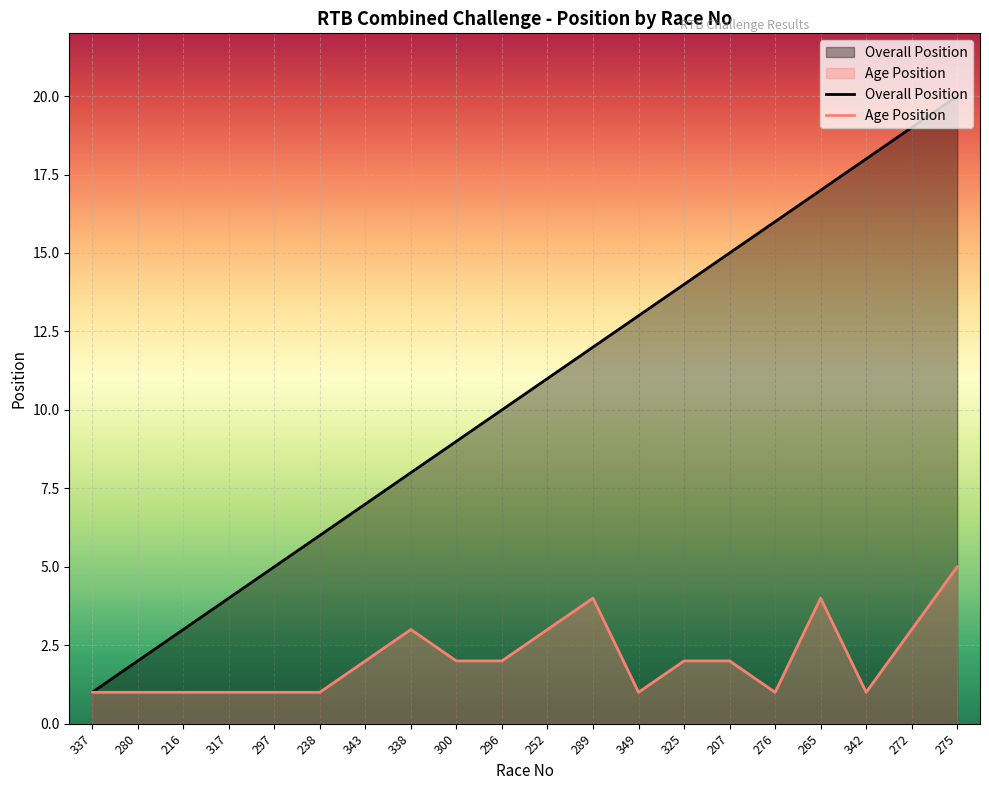

Where does the Age Position series first go above 2?

338